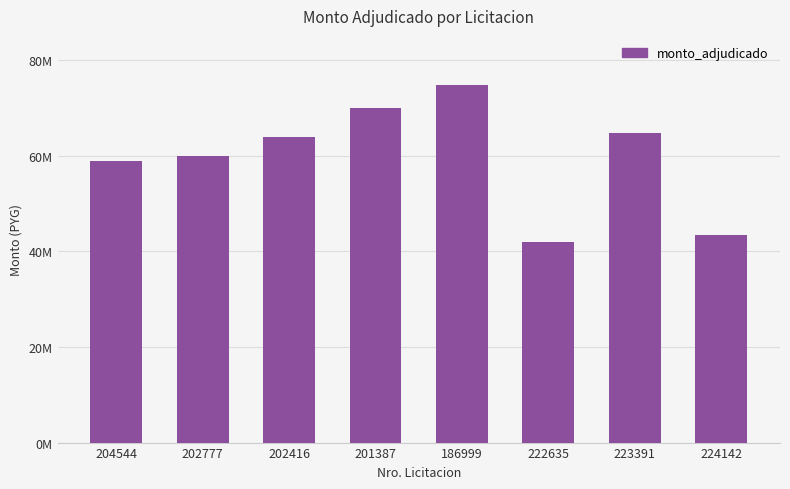

True or false: the data shows 41823300 at 222635.

True